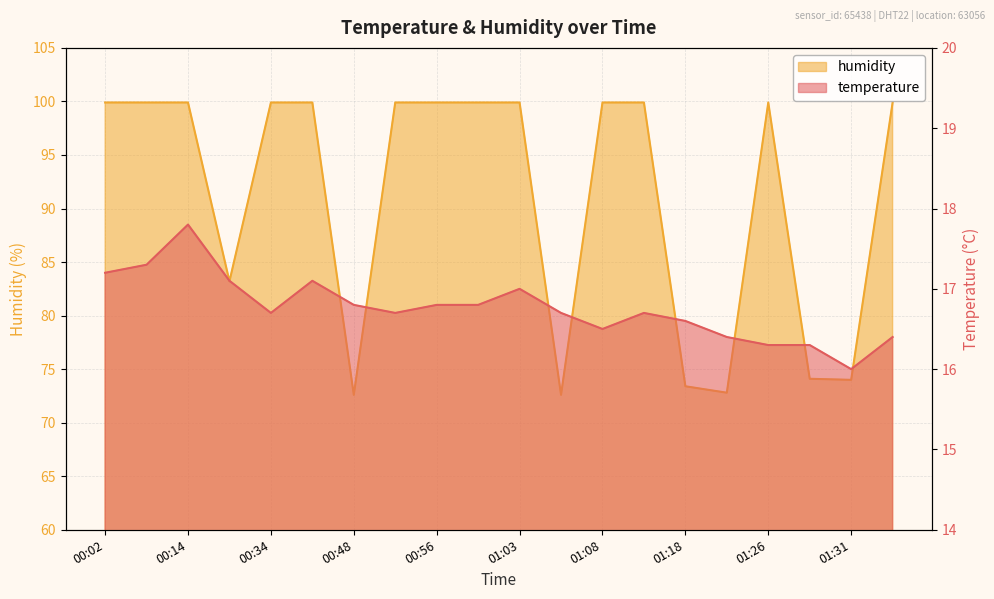

Is the value of humidity at 00:11 greater than the value of temperature at 00:48?

Yes